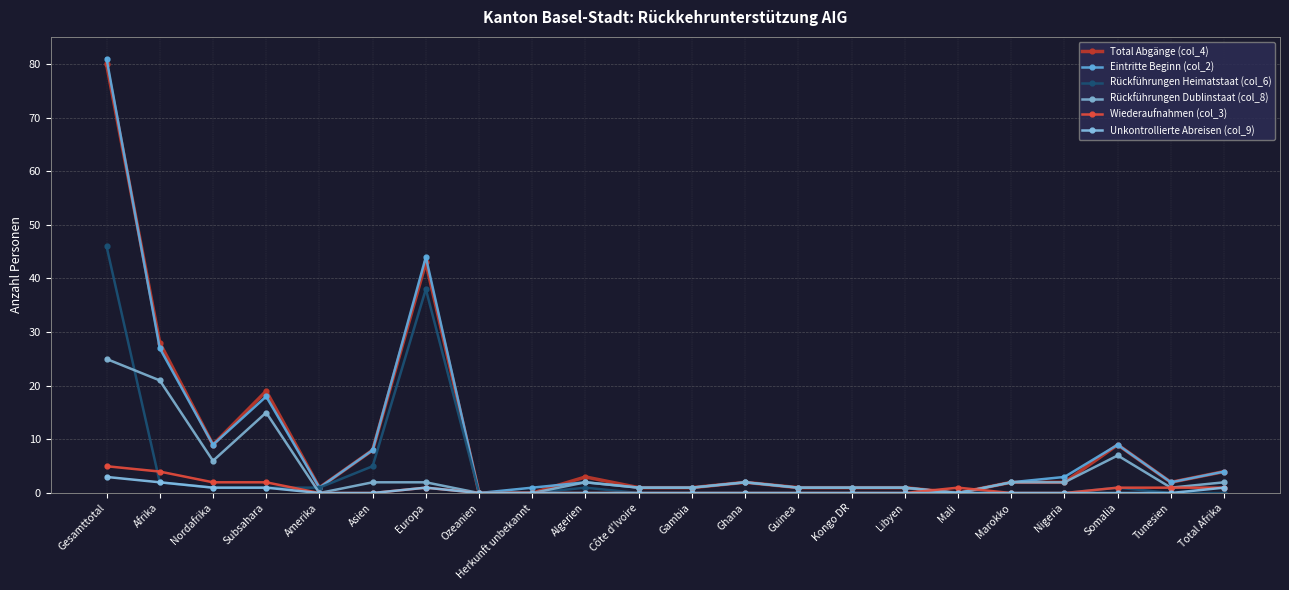

What is the label of the 21st point from the left?

Tunesien